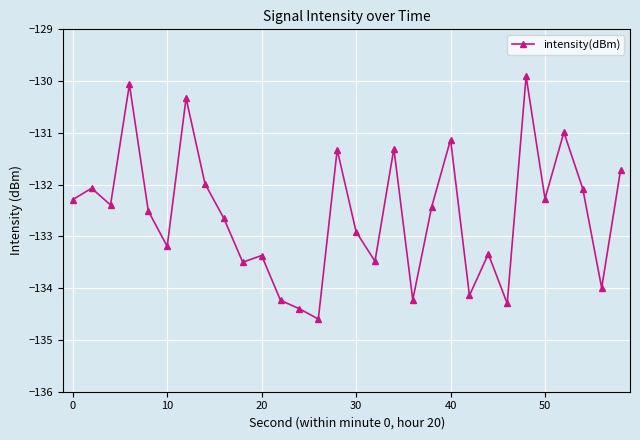

What is the difference between the maximum and minimum values?

4.7